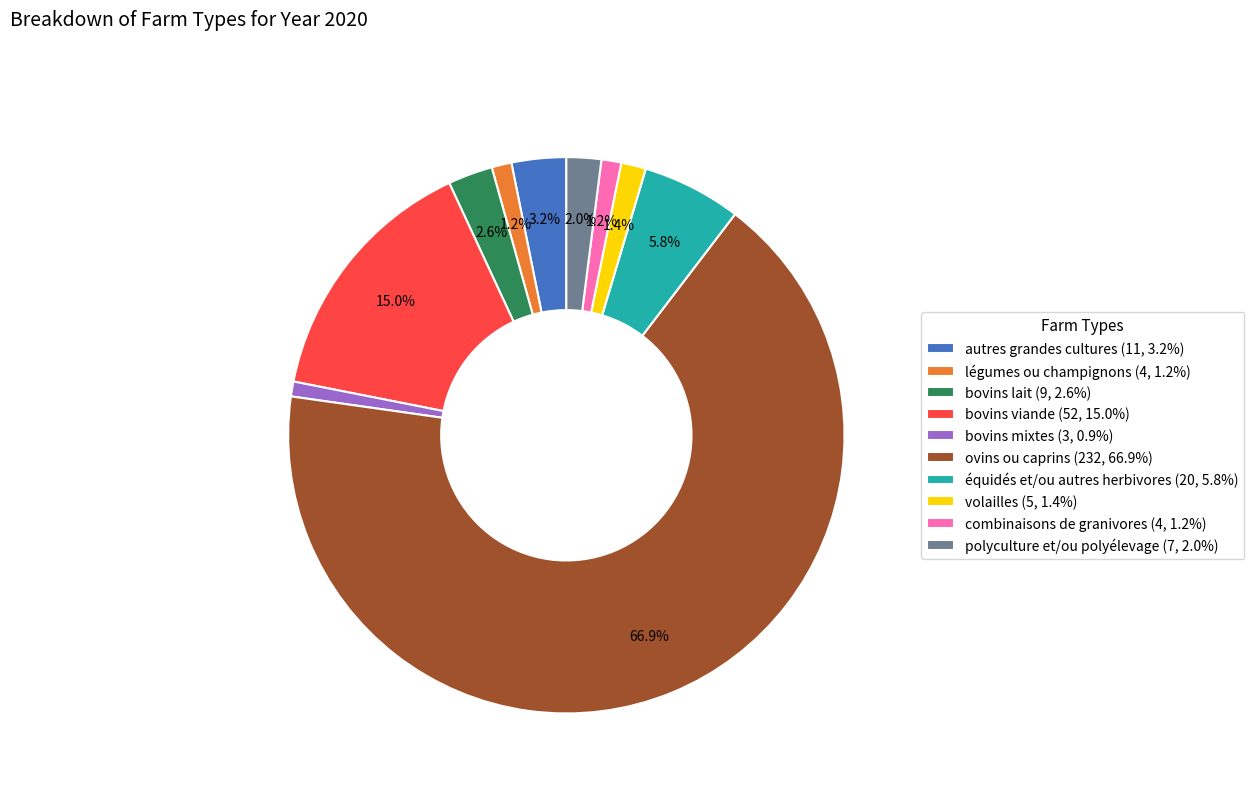

What percentage is the autres grandes cultures slice, to the nearest percent?

3%